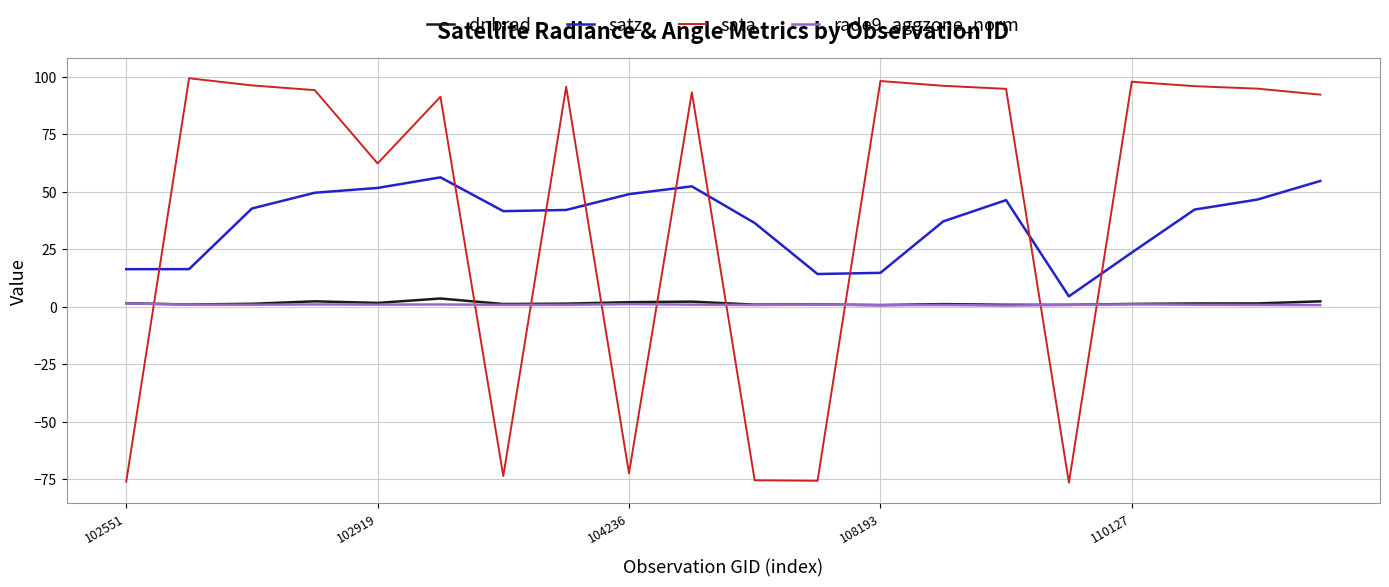

What are all the series names shown in the legend?

dnbrad, satz, sata, rade9_aggzone_norm